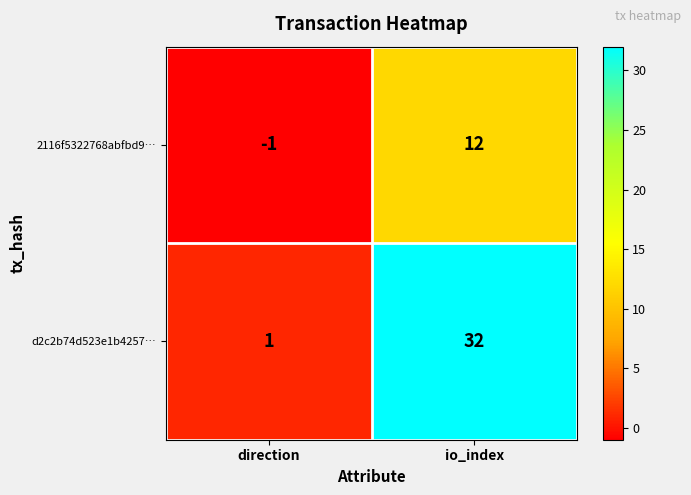

At which label is 2116f5322768abfbd9… closest to 5?

direction